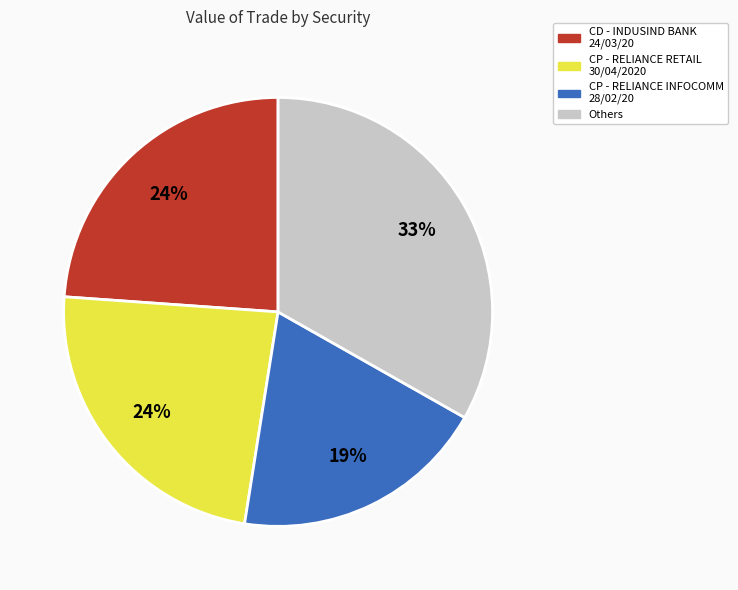

What is the ratio of the value at CP - RELIANCE INFOCOMM 28/02/20 to the value at CD - INDUSIND BANK 24/03/20?

0.8